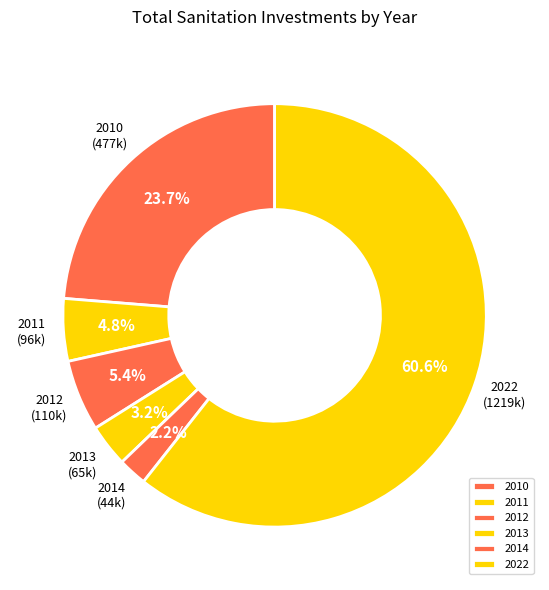

Approximately how many times larger is the value at 2013 compared to 2011?

0.7